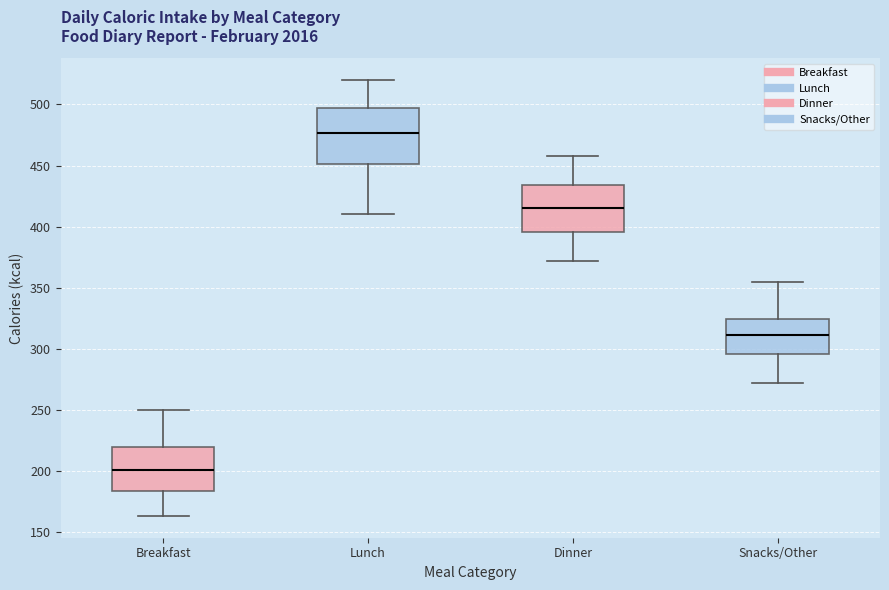

Where does the median line of the box for Dinner sit on the y-axis? The values are not printed on the chart, so give them approximately, as read against the axis.

415